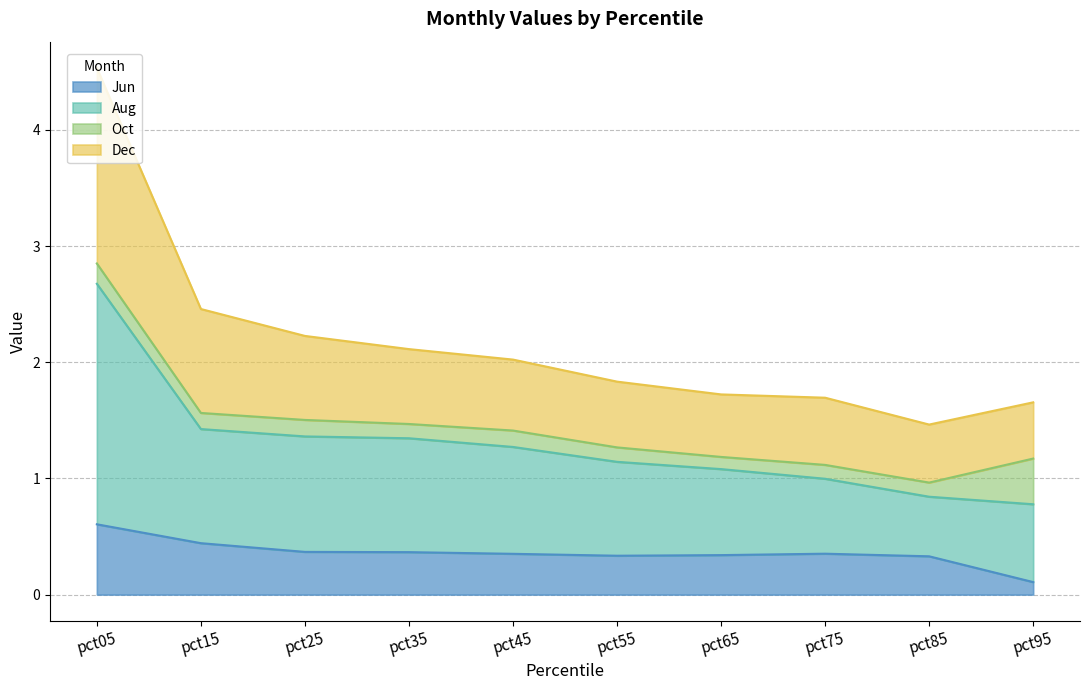

What is the total value across all series at pct35?

2.1